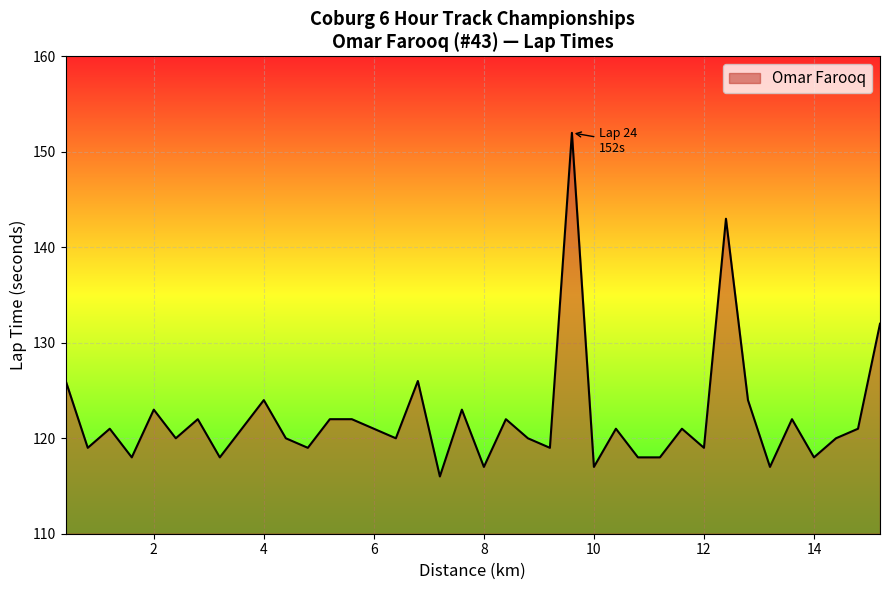

What is the difference between the maximum and minimum values?

36